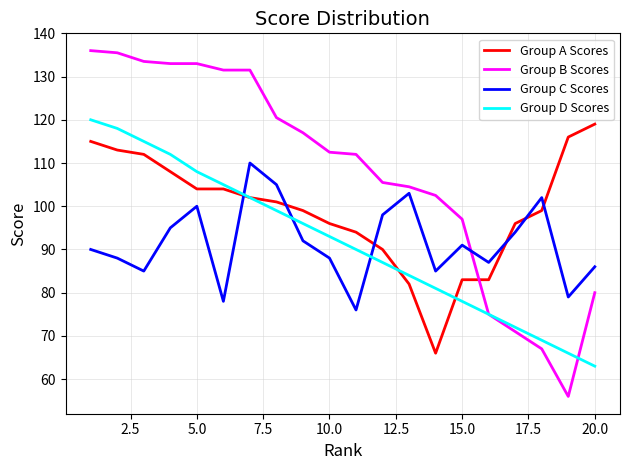

In Group C Scores, how many points are lower than both neighbors (excluding endpoints)?

6